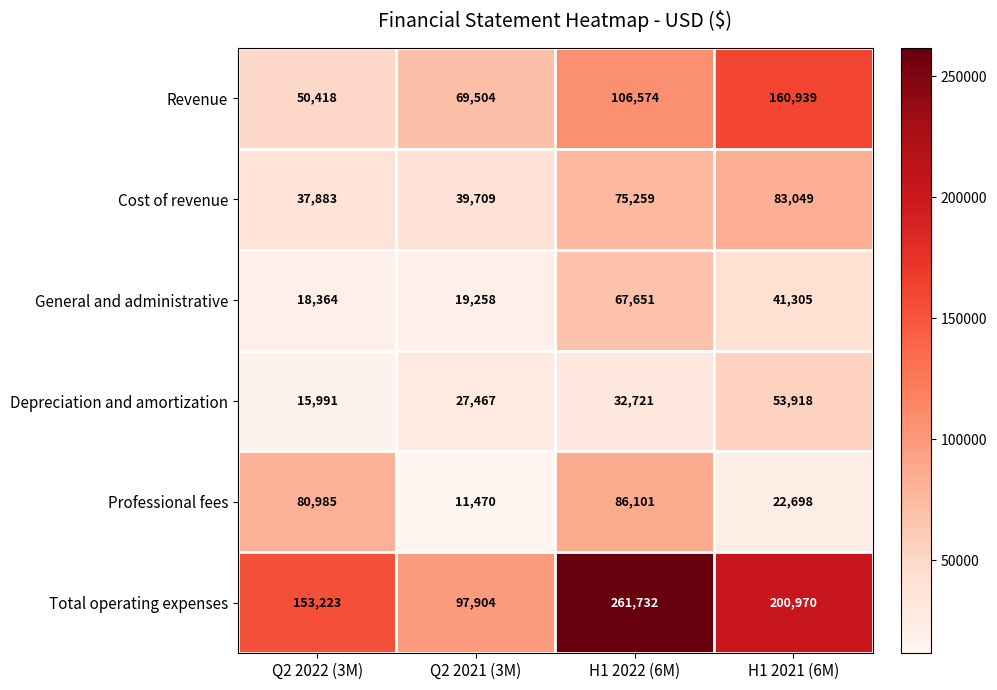

Count the number of data series in this chart.

6